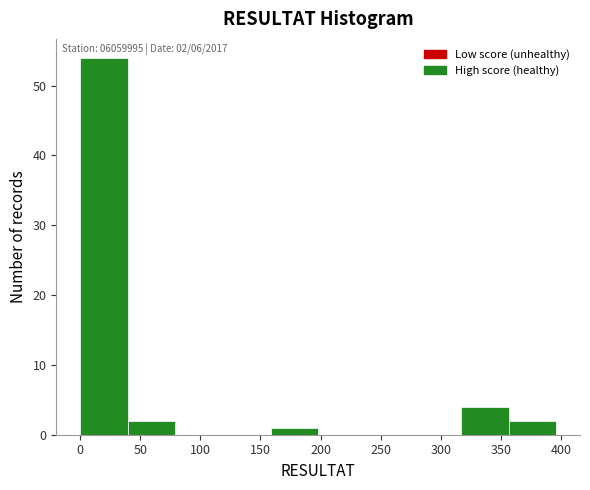

Which range on the x-axis has the tallest bar?

0 to 40